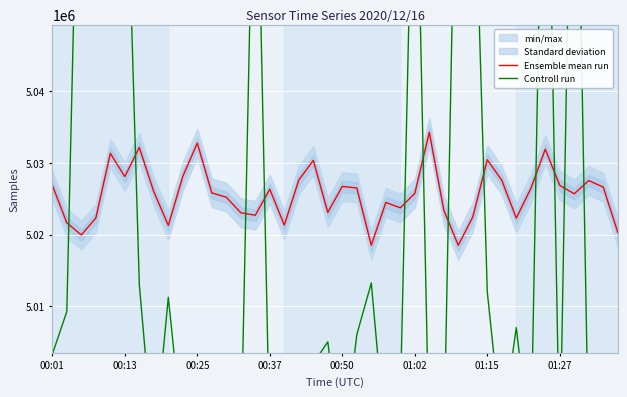

True or false: Controll run has more than 2 points higher than both neighbors.

True